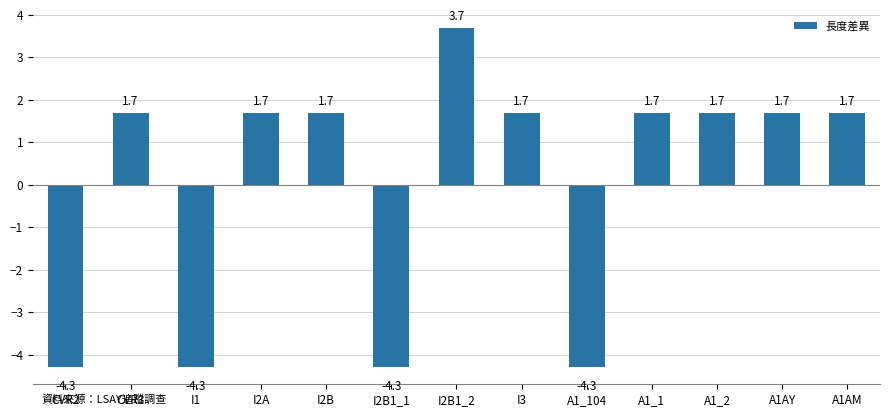

What is the difference between the maximum and minimum values?

8.0